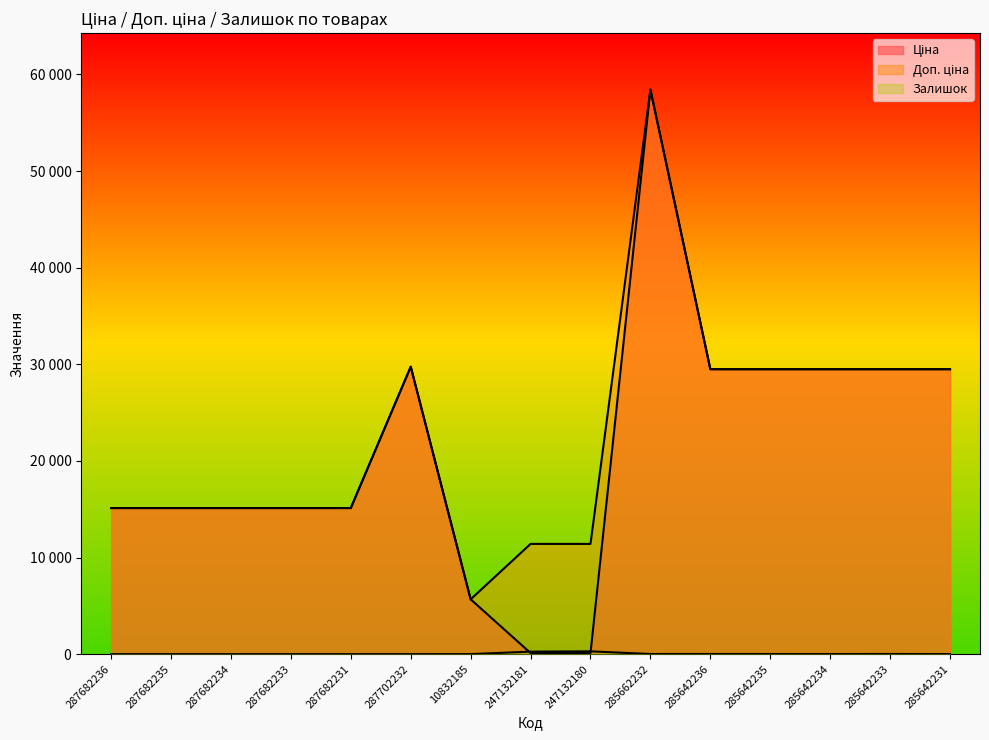

True or false: Доп. ціна and Ціна cross at least once.

False